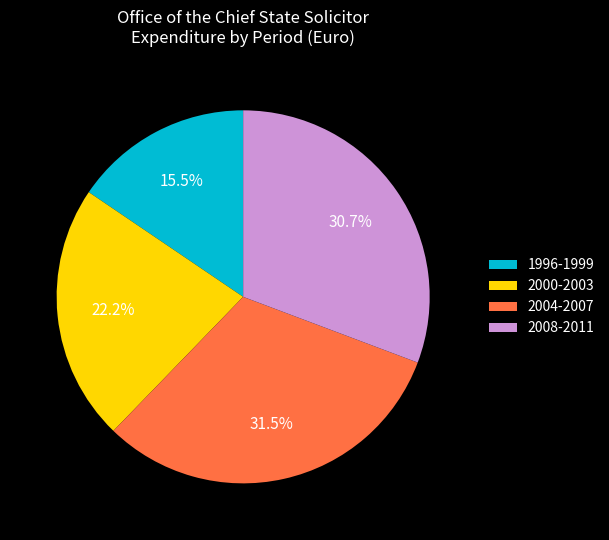

Combined, do 2004-2007 and 1996-1999 account for over 50%?

No